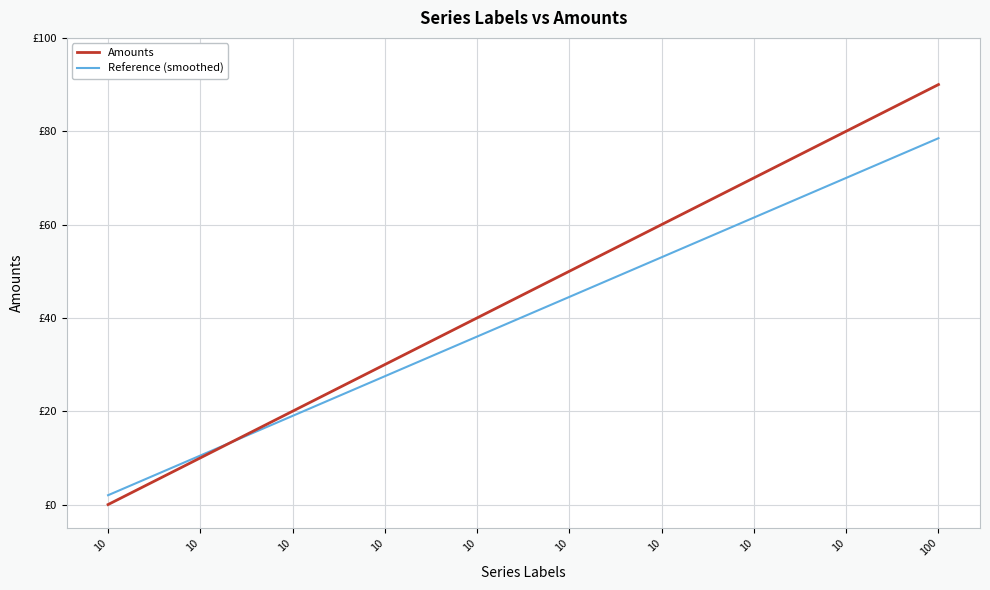

What is the sum of all Reference (smoothed) values?

402.5